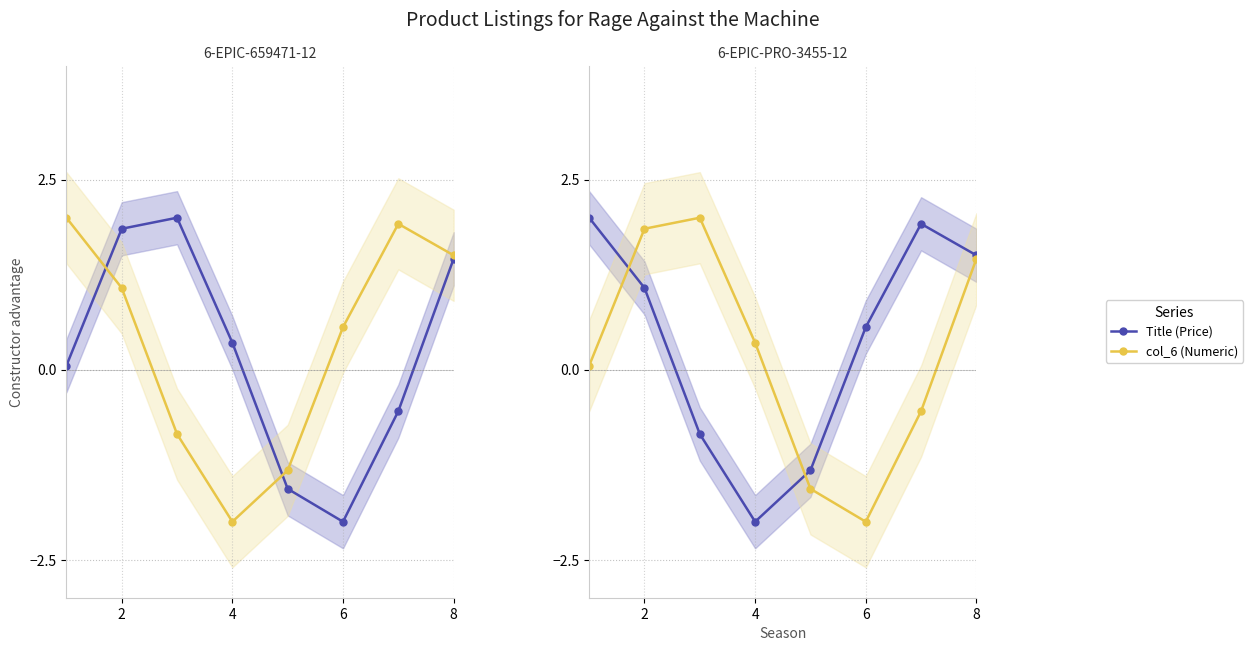

List the series in order of their peak value, lowest first.

Title, col_6